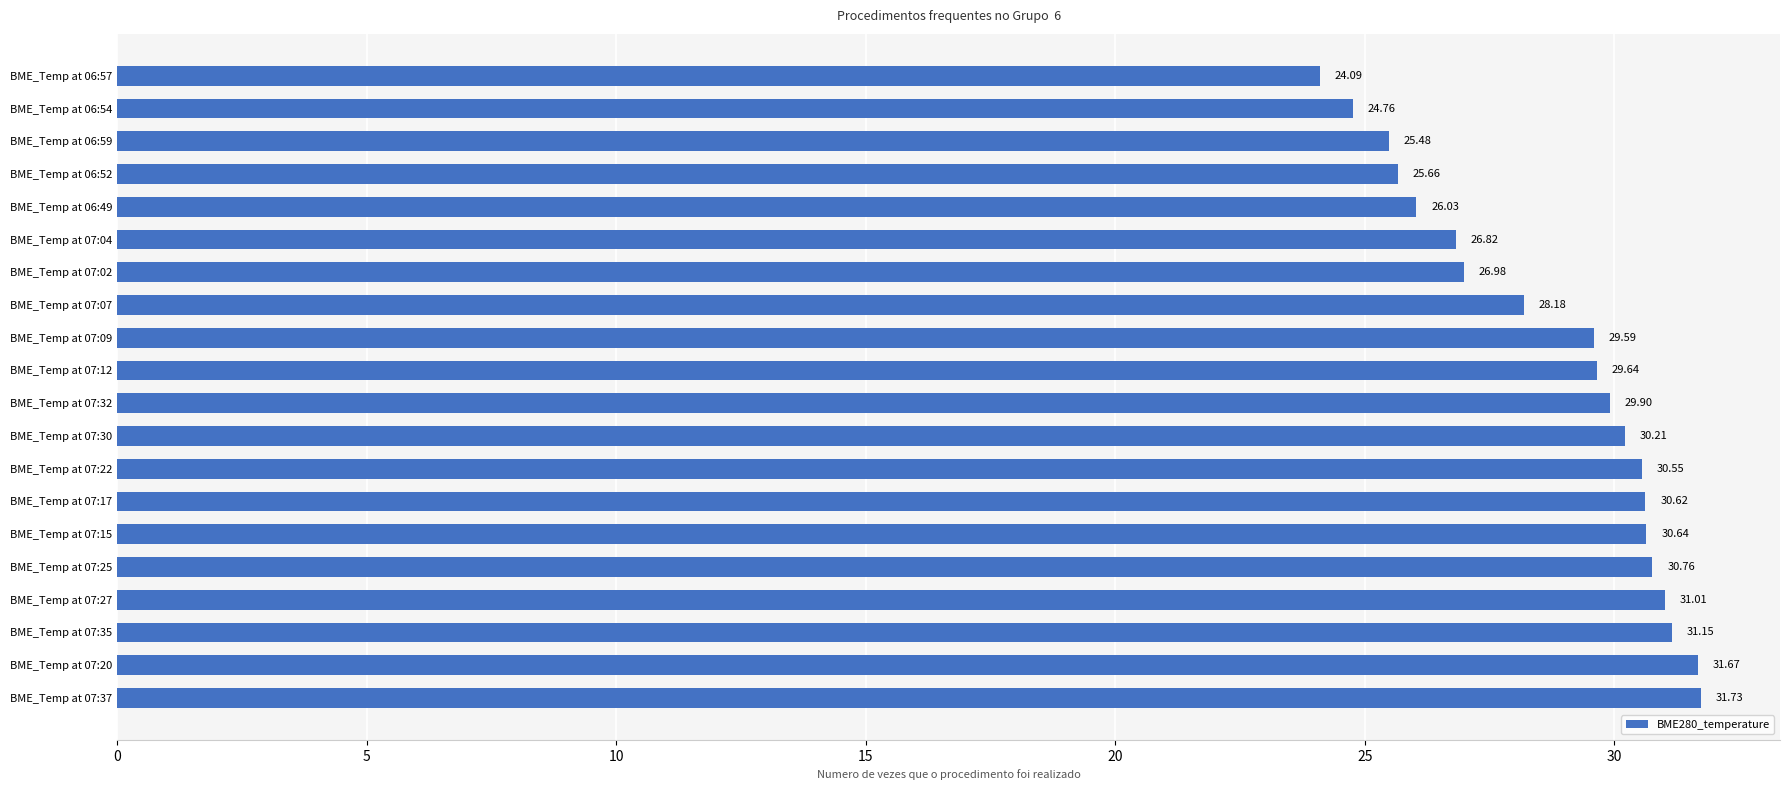

What is the maximum value shown in the chart?

31.7